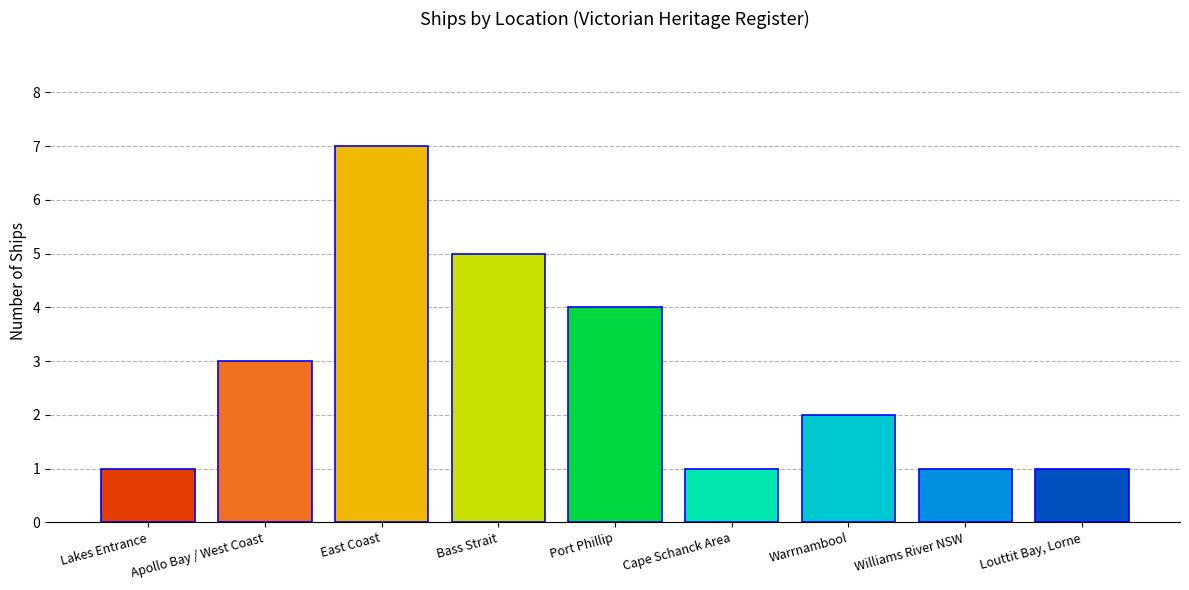

What is the approximate value at Louttit Bay, Lorne?

1